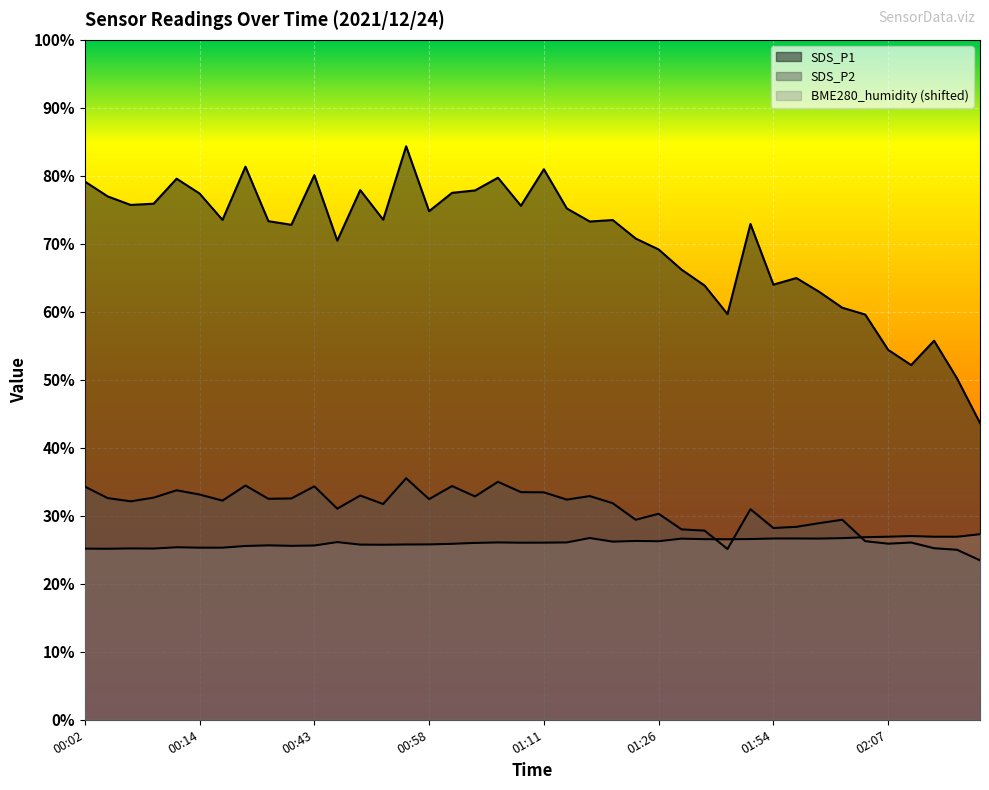

What is the sum of the SDS_P1 values at 01:57 and 01:54?

129.0